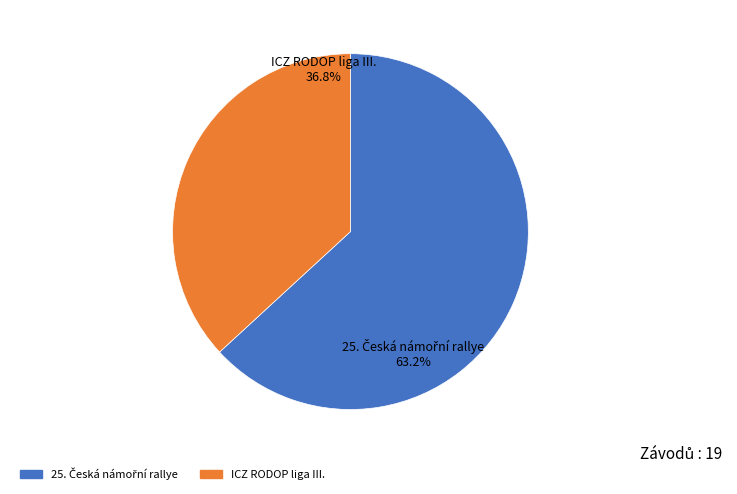

To the nearest percent, what is the average slice percentage?

50%